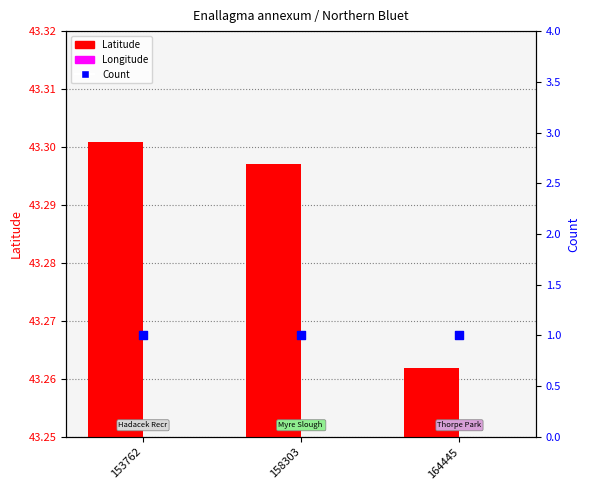

At which category is the sum across all series the highest?

153762